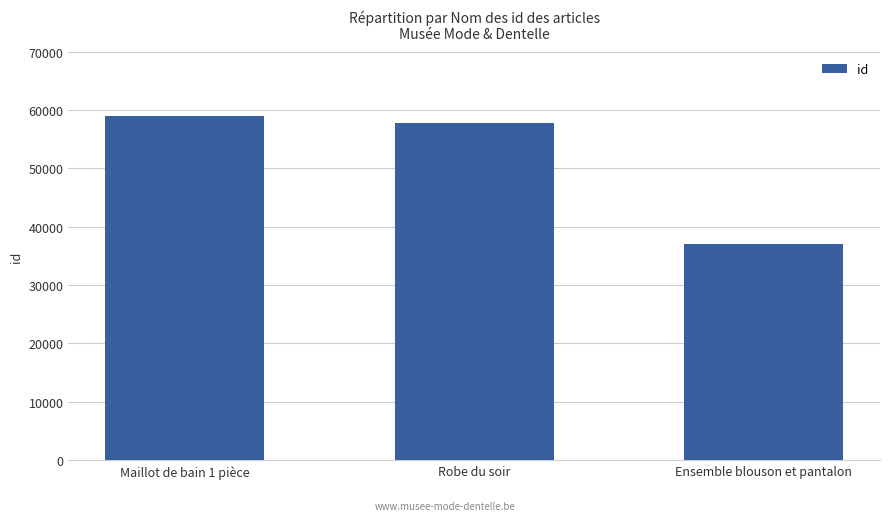

What is the greatest value displayed?

59000